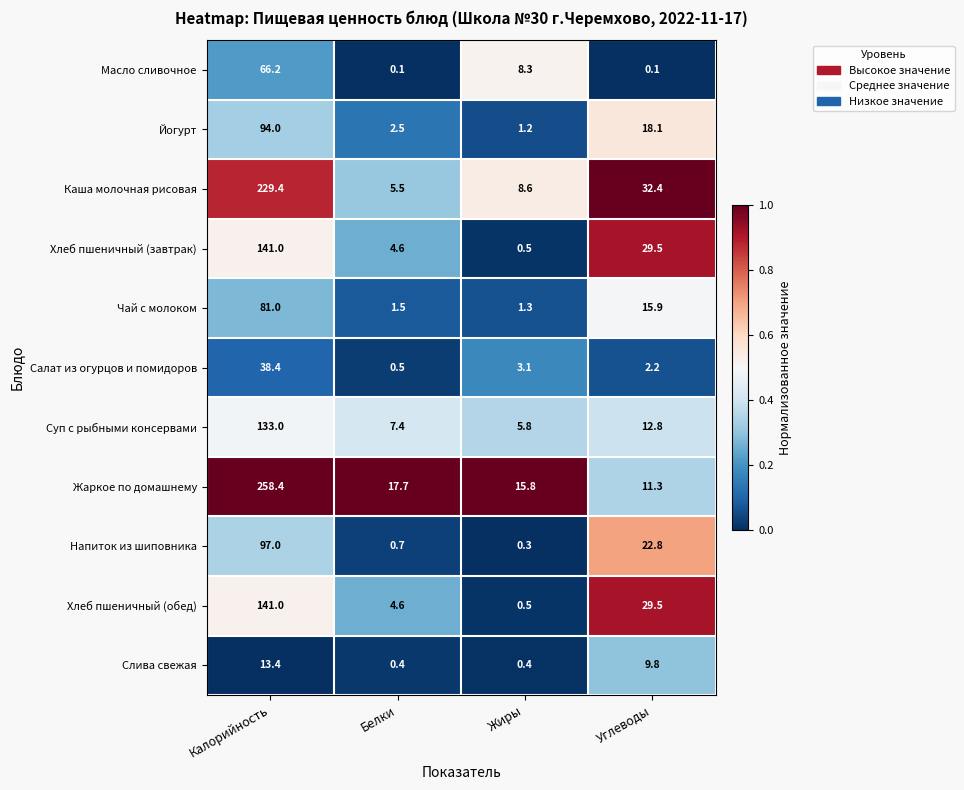

What is the difference between the second highest and minimum values in the Хлеб пшеничный (обед) series?

29.0